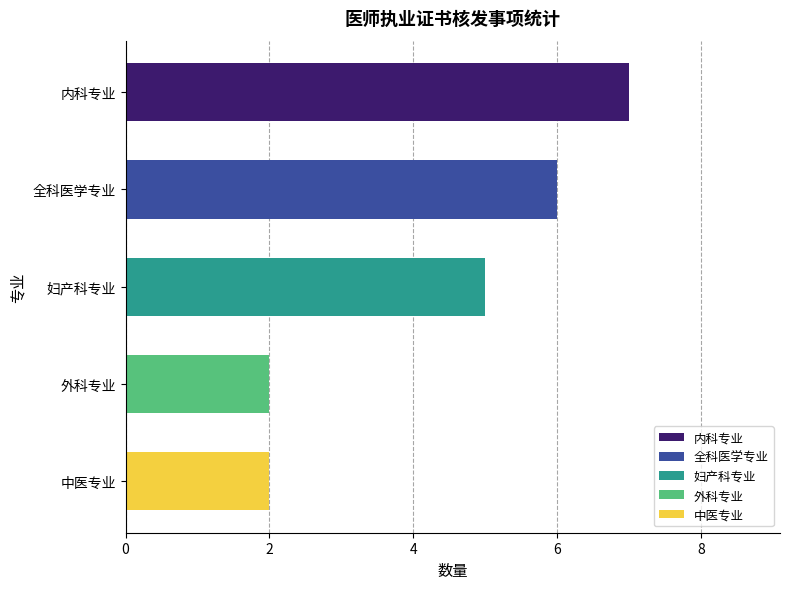

How many distinct data groups are displayed?

1